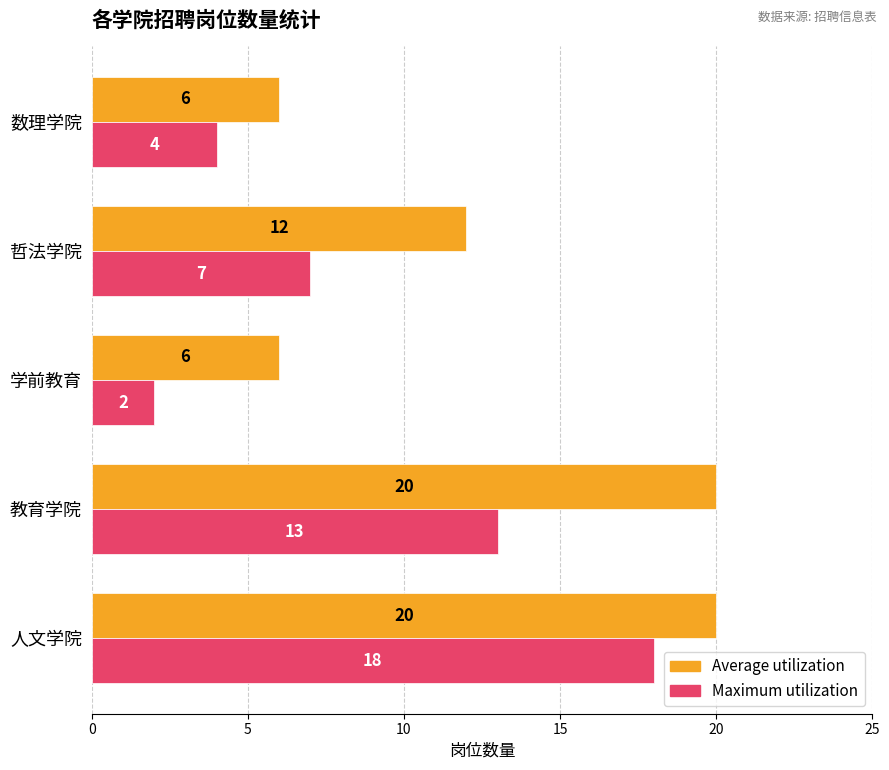

What is the maximum value shown in the chart?

20